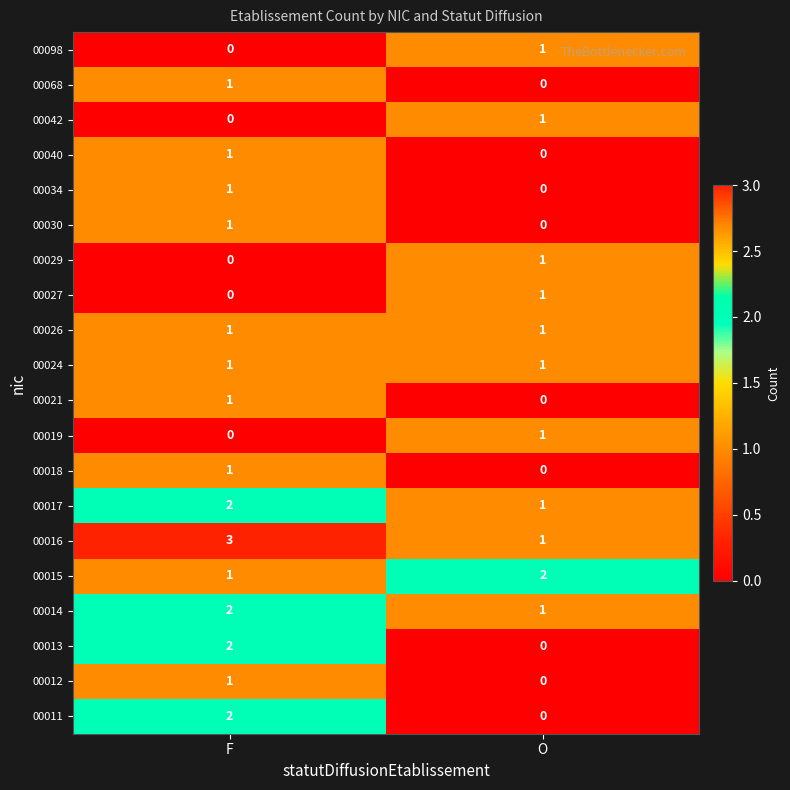

Rank the categories by 00014 value from lowest to highest.

O, F